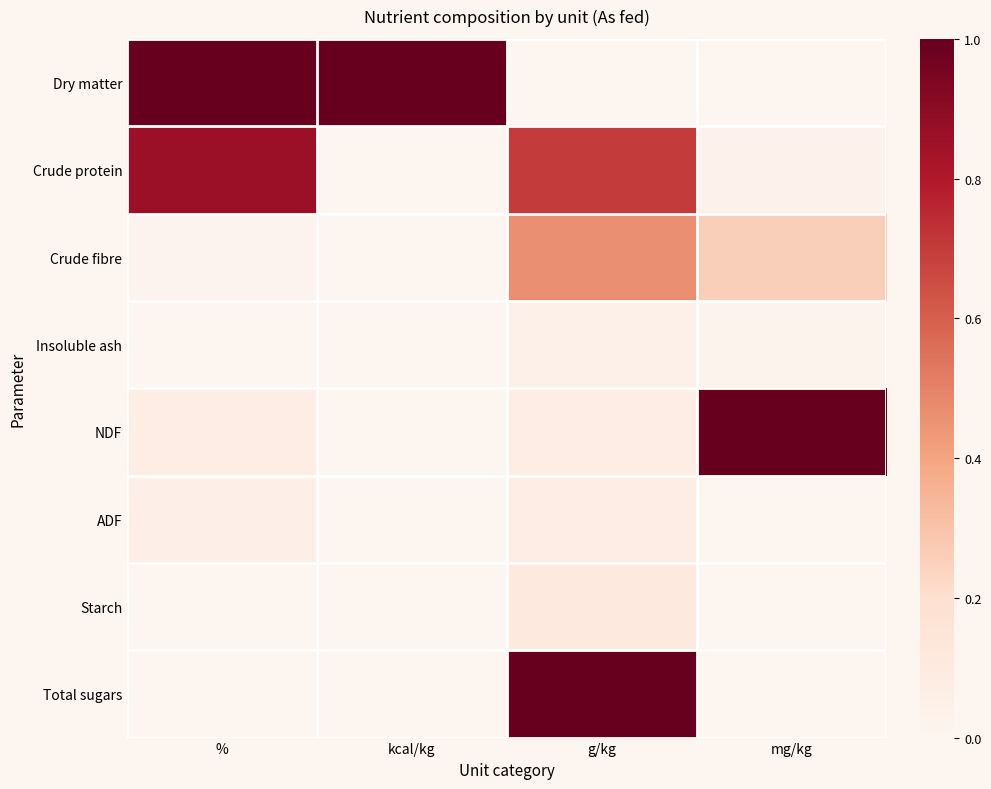

At which category is the sum across all series the highest?

g/kg